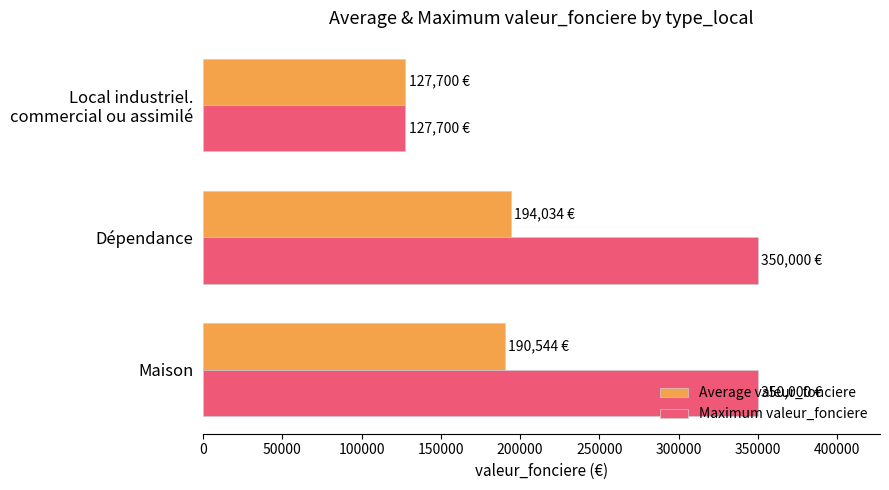

What is the difference between the maximum and second lowest values in the Average valeur_fonciere series?

3490.3